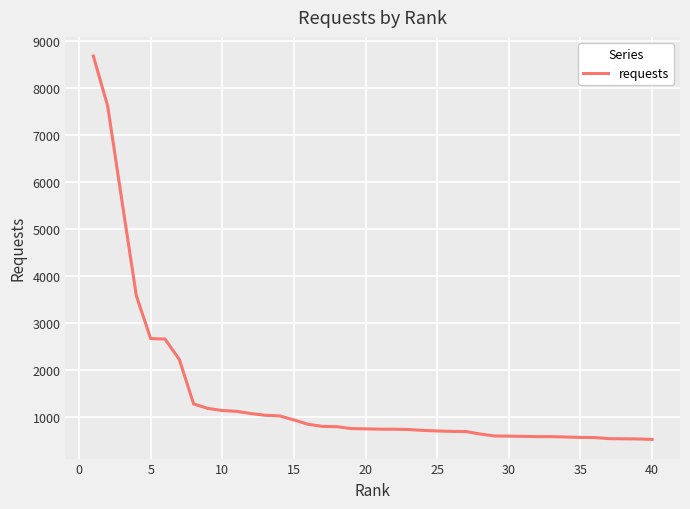

What is the average value?

1452